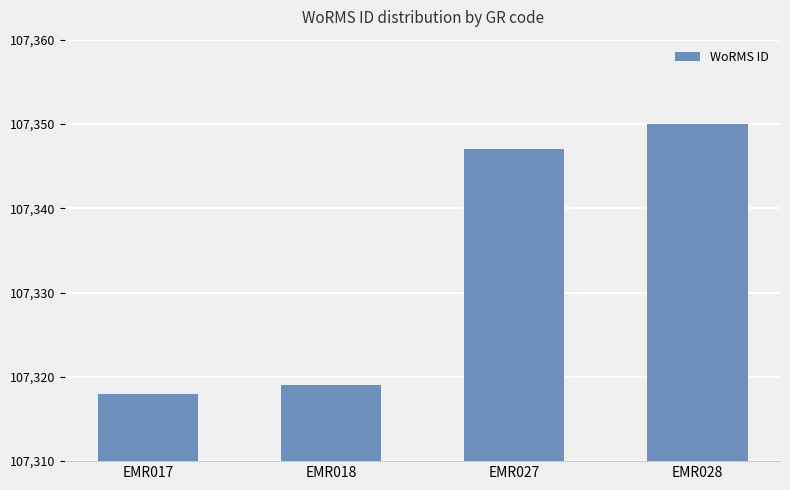

Rank the categories by value from highest to lowest.

EMR028, EMR027, EMR018, EMR017